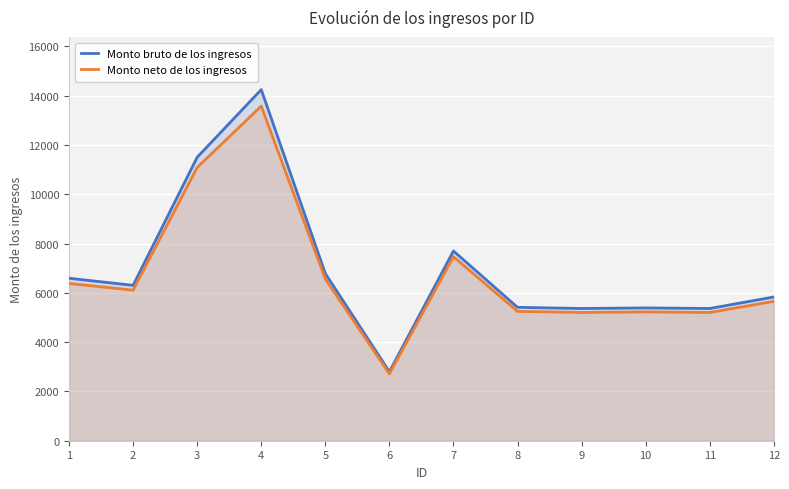

True or false: Monto neto de los ingresos and Monto bruto de los ingresos cross at least once.

False